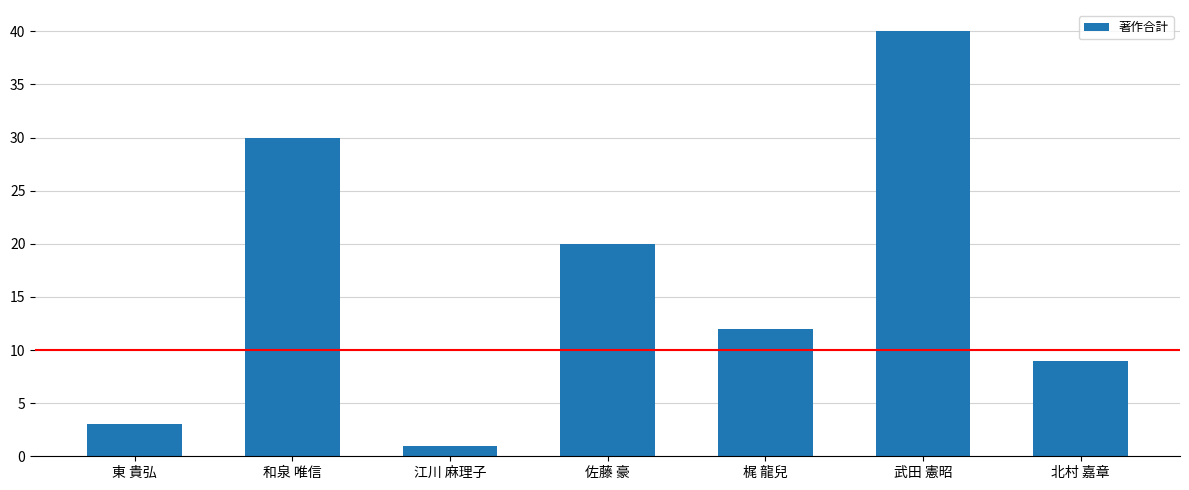

At which label does the data first exceed 12?

和泉 唯信